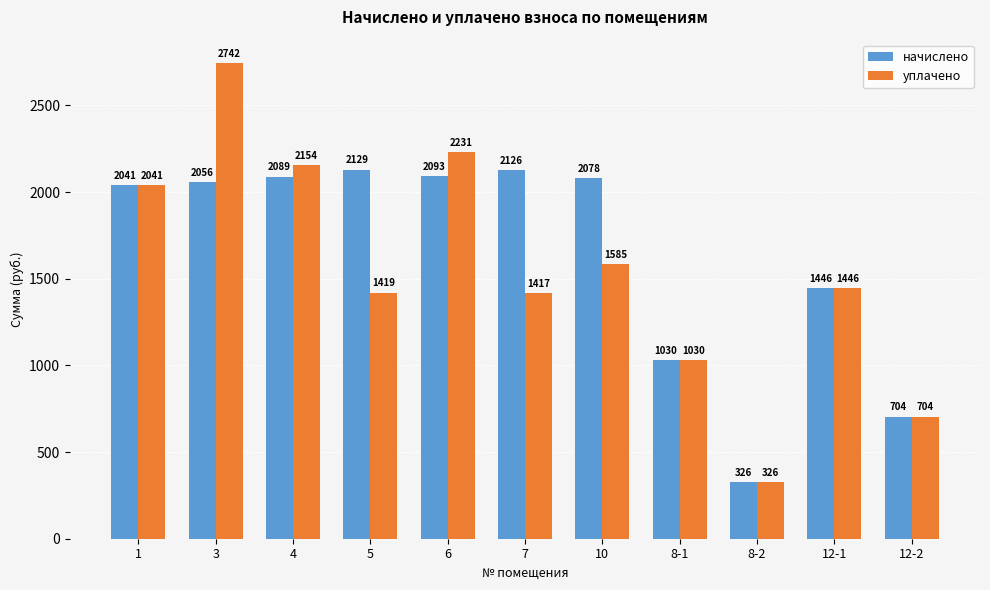

Which series has the largest range (max minus min)?

уплачено